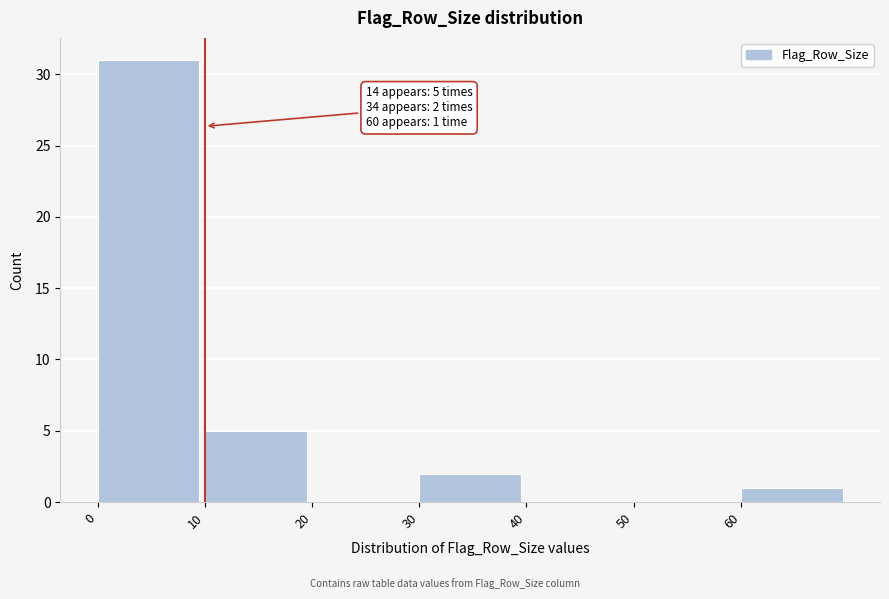

Which range on the x-axis has the tallest bar?

0 to 10